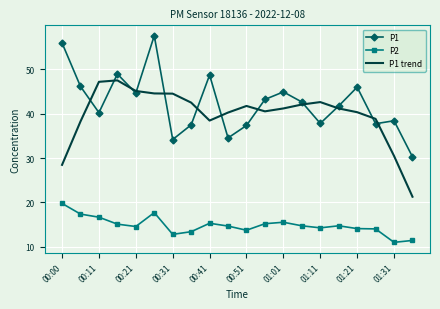

What is the minimum value shown in the chart?

11.0